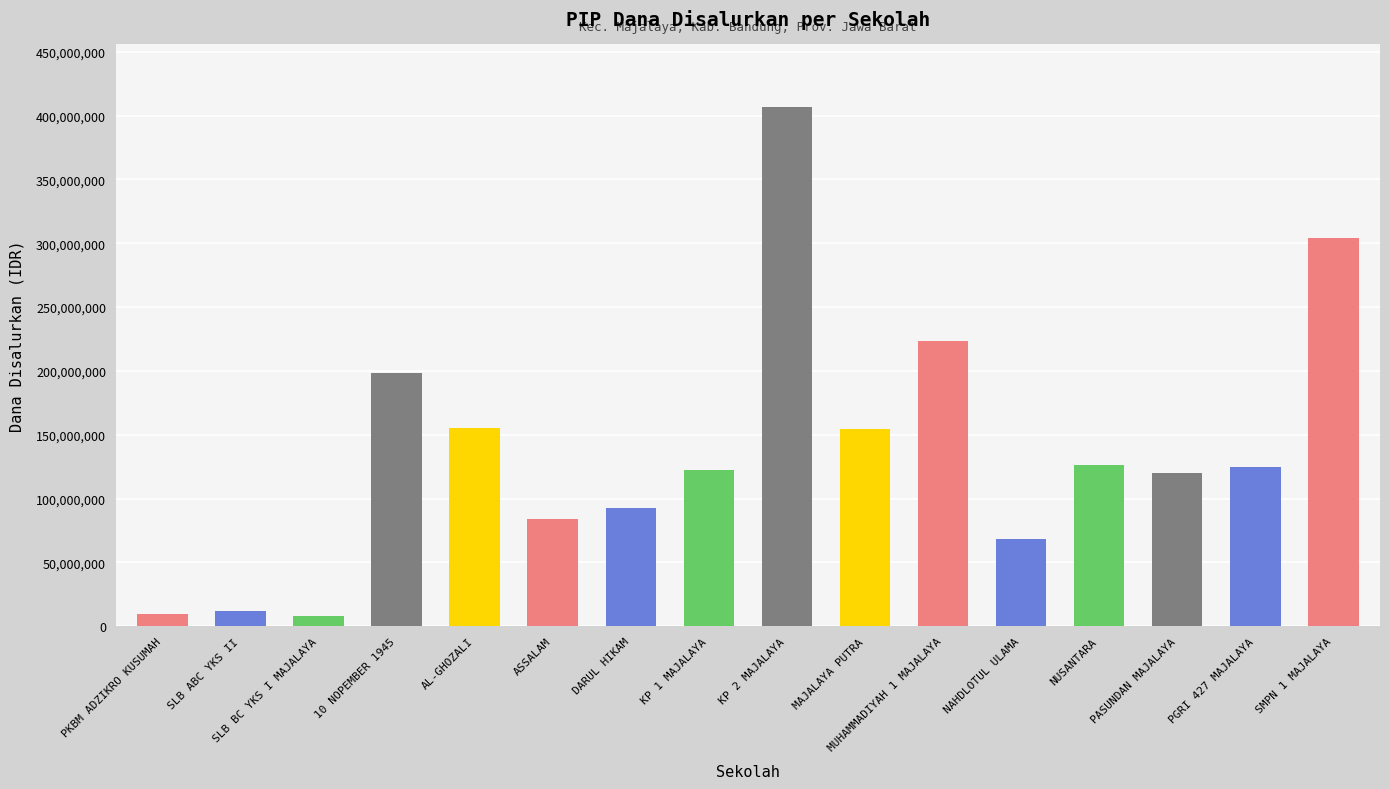

Which label corresponds to the largest value in the chart?

KP 2 MAJALAYA